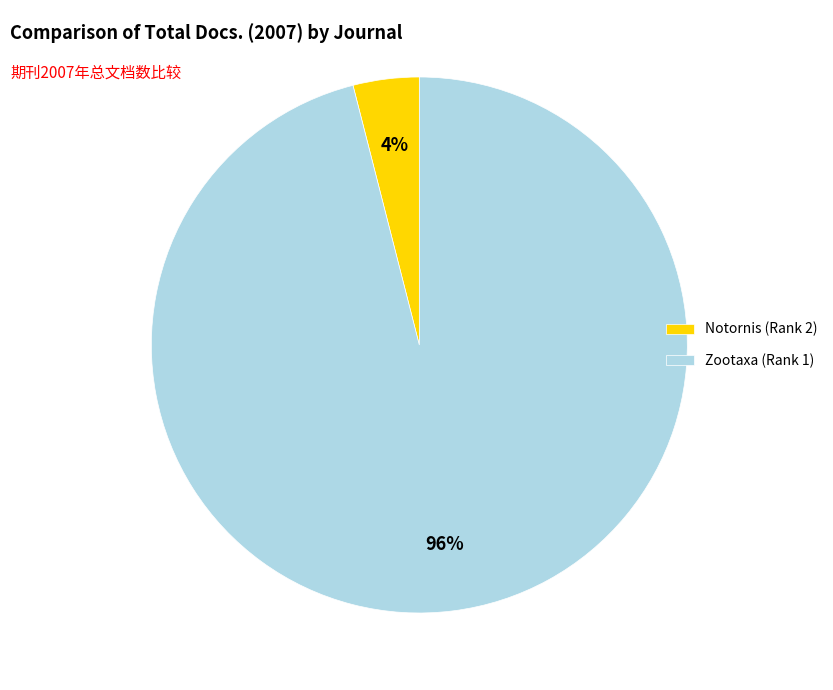

Rank the categories by value from lowest to highest.

Notornis (Rank 2), Zootaxa (Rank 1)